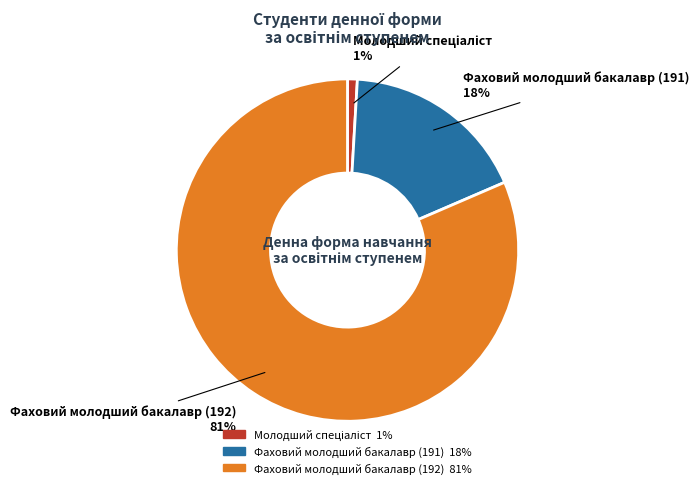

To the nearest percent, what is the average slice percentage?

33%